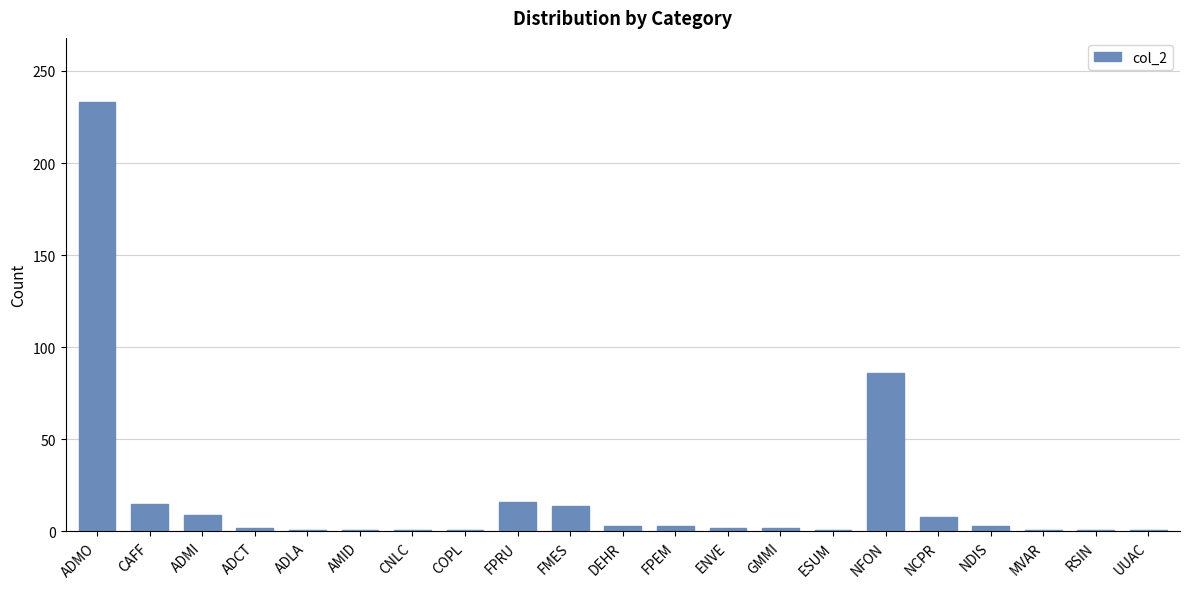

How many bars are there in total?

21